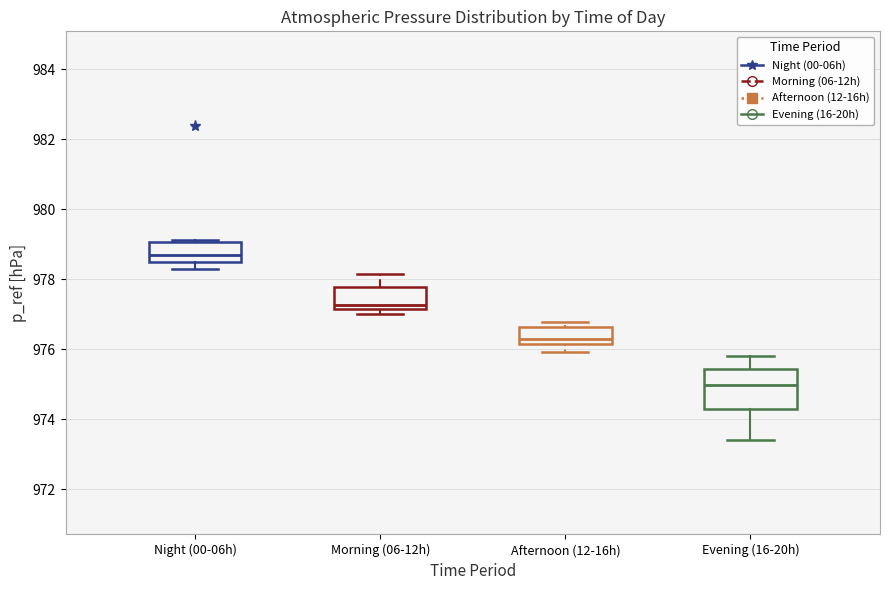

Where does the upper whisker of the box for Morning (06-12h) end on the y-axis? The values are not printed on the chart, so give them approximately, as read against the axis.

978.2